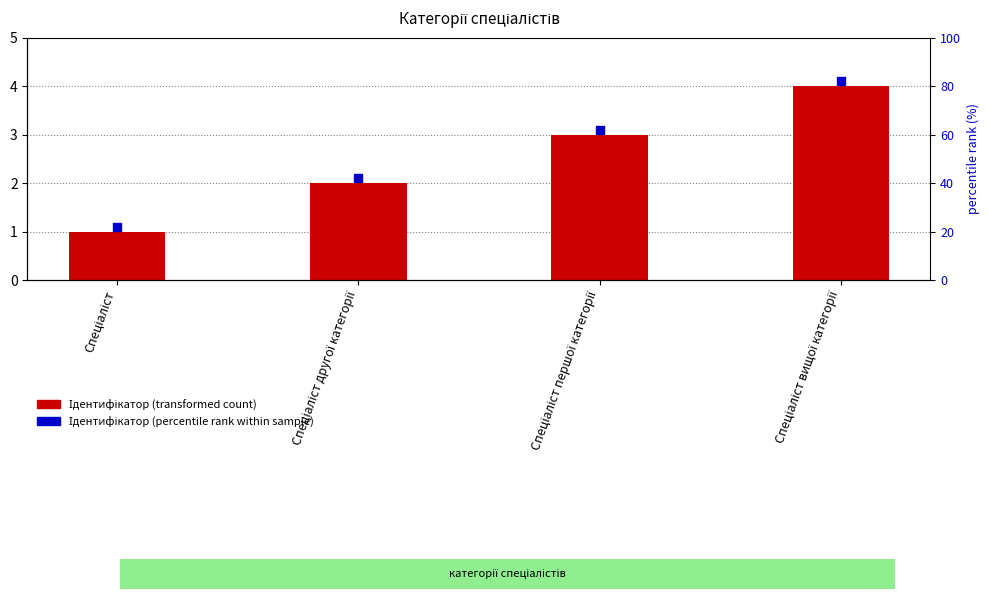

What is the total value across all series at Спеціаліст першої категорії?

6.1